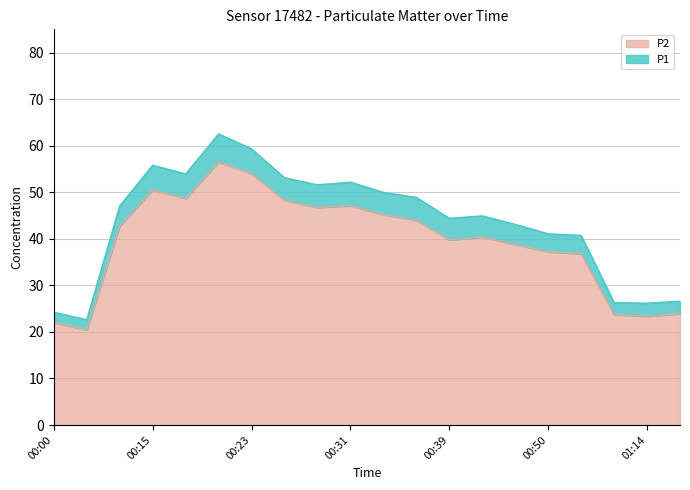

How many data points in P2 are above 42?

10